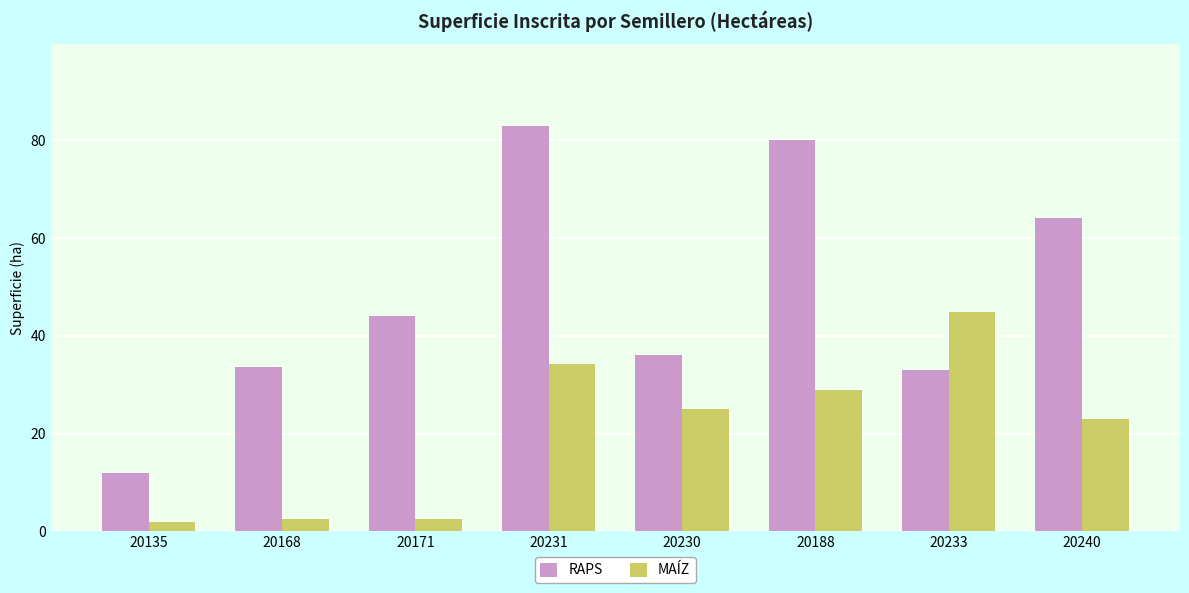

What position from the right is 20240?

1